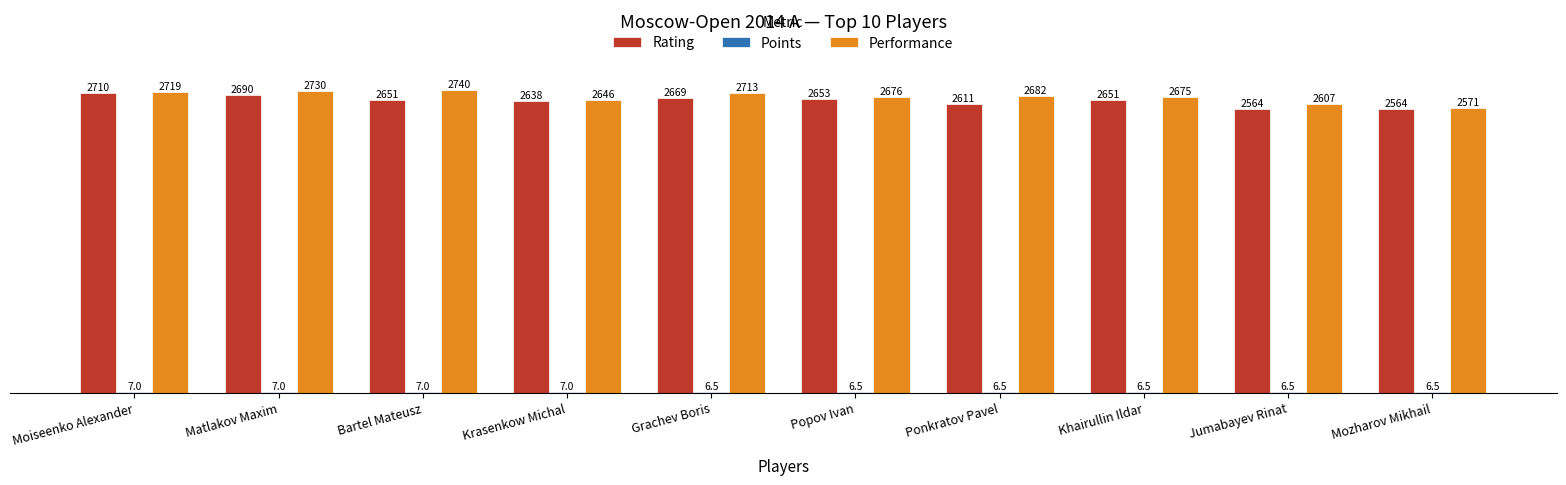

Count the Rating values in the range 2611 to 2669.

6